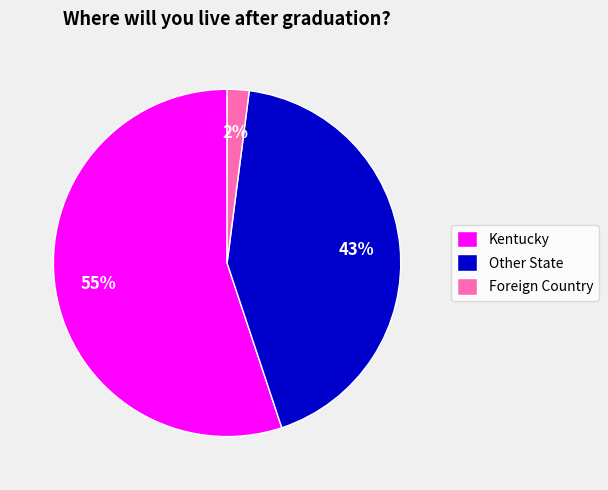

Rank the categories by value from highest to lowest.

Kentucky, Other State, Foreign Country